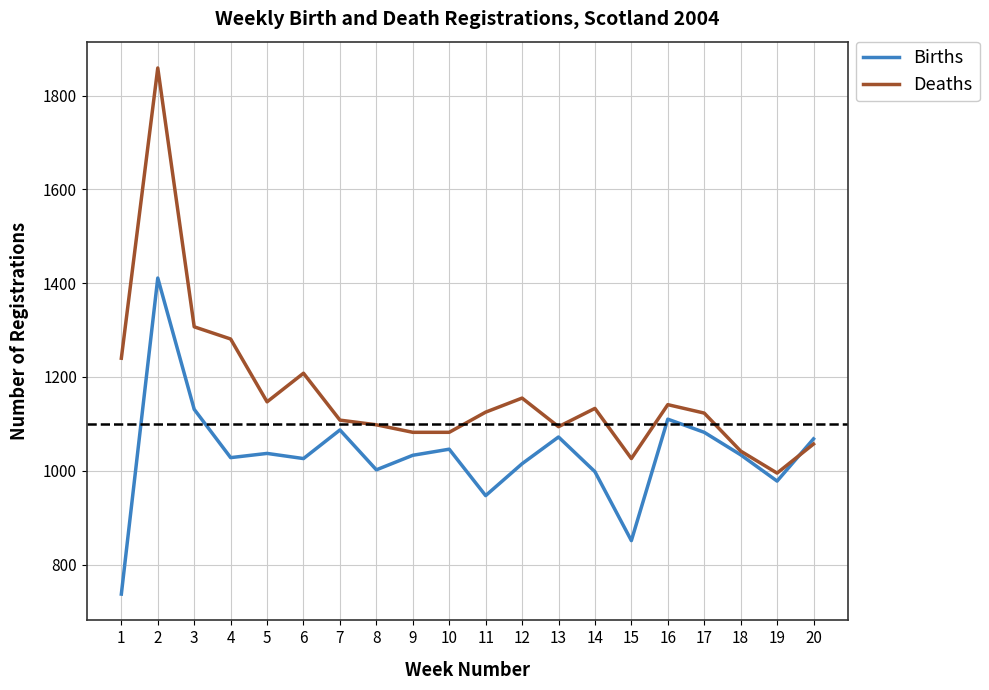

Is it true that Deaths equals 995 at 19?

True